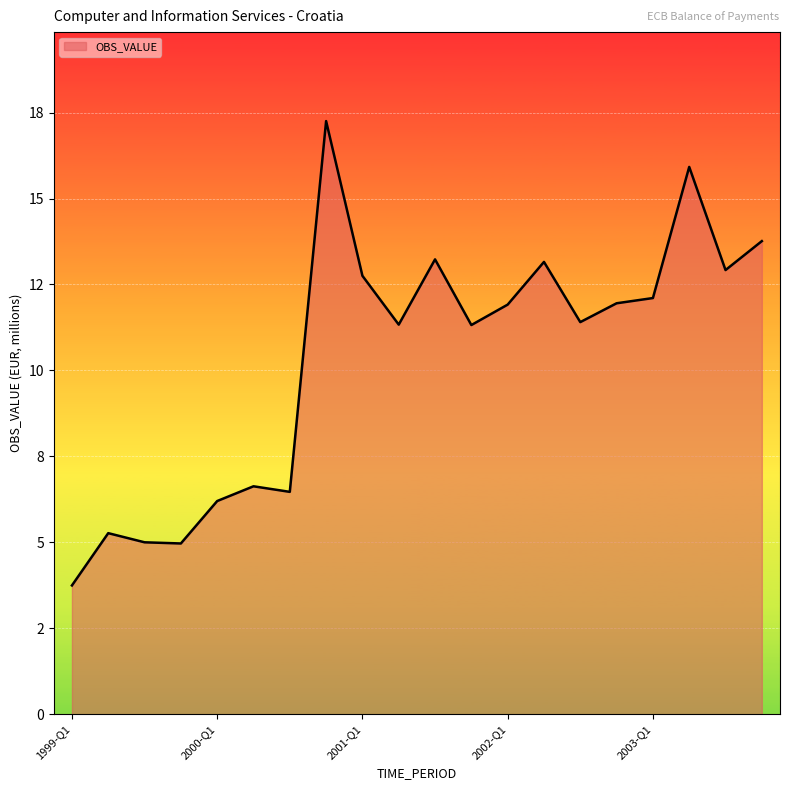

What is the average value?

10.4